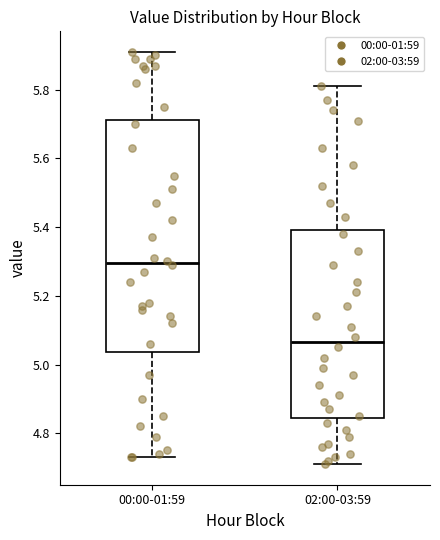

Reading left to right, read every box against the y-axis: the position of its median line, the range the box covers, and the ends of its whiskers. The values are not printed on the chart, so give them approximately, as read against the axis.

00:00-01:59: median 5.30, box 5.04 to 5.72, whiskers 4.74 to 5.92
02:00-03:59: median 5.06, box 4.84 to 5.40, whiskers 4.72 to 5.82